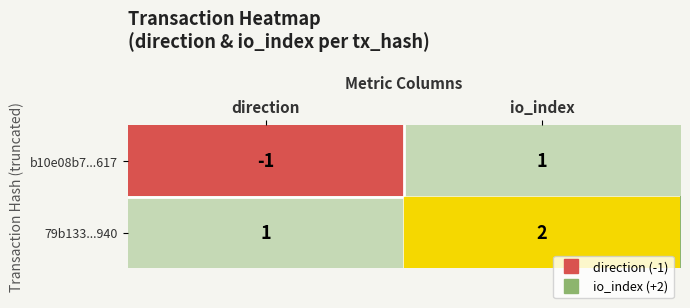

Count the number of data series in this chart.

2